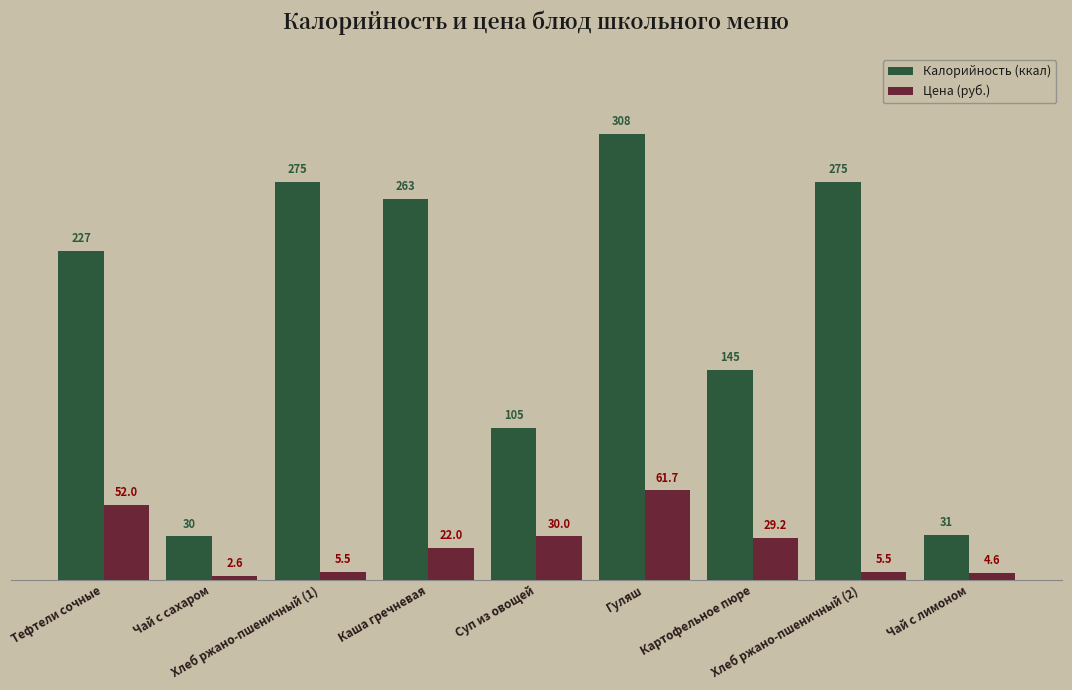

Does the chart contain any negative values?

No